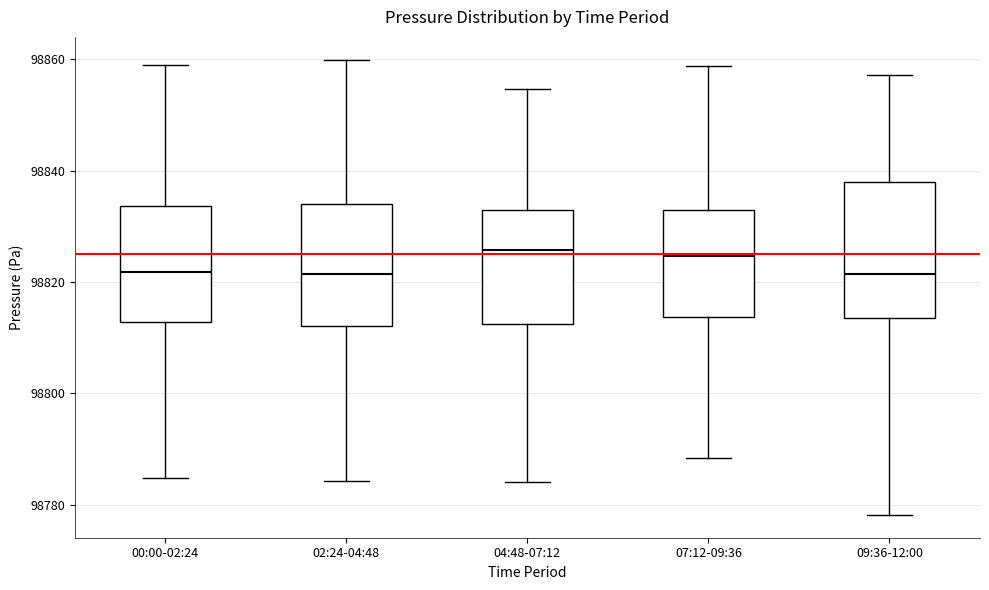

Where is the lower edge of the box for 07:12-09:36 on the y-axis? The values are not printed on the chart, so give them approximately, as read against the axis.

98814